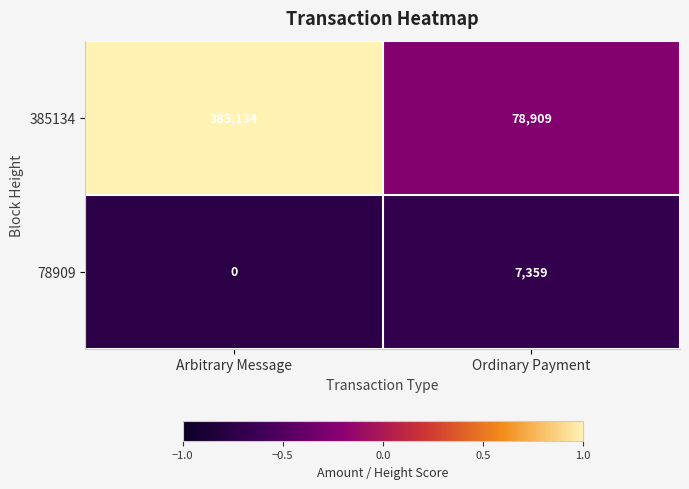

What is the minimum value shown in the chart?

0